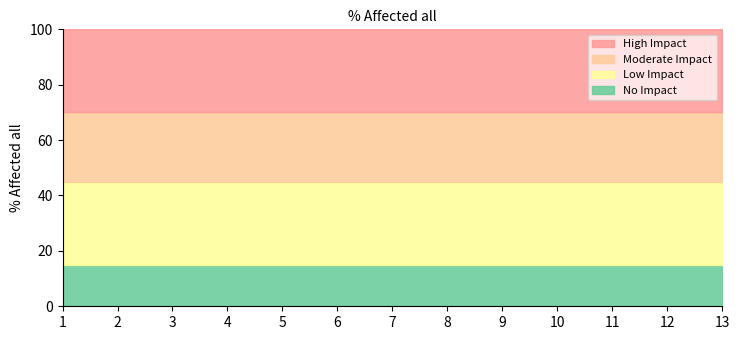

Reading left to right, transcribe all the data shown in this chart.

High Impact: 1=30	2=30	3=30	4=30	5=30	6=30	7=30	8=30	9=30	10=30	11=30	12=30	13=30
Moderate Impact: 1=25	2=25	3=25	4=25	5=25	6=25	7=25	8=25	9=25	10=25	11=25	12=25	13=25
Low Impact: 1=30	2=30	3=30	4=30	5=30	6=30	7=30	8=30	9=30	10=30	11=30	12=30	13=30
No Impact: 1=15	2=15	3=15	4=15	5=15	6=15	7=15	8=15	9=15	10=15	11=15	12=15	13=15